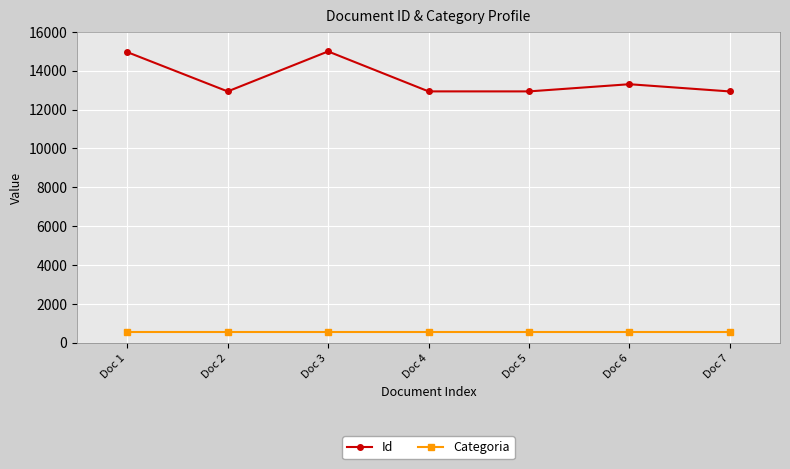

What is the total value across all series at Doc 6?

13858